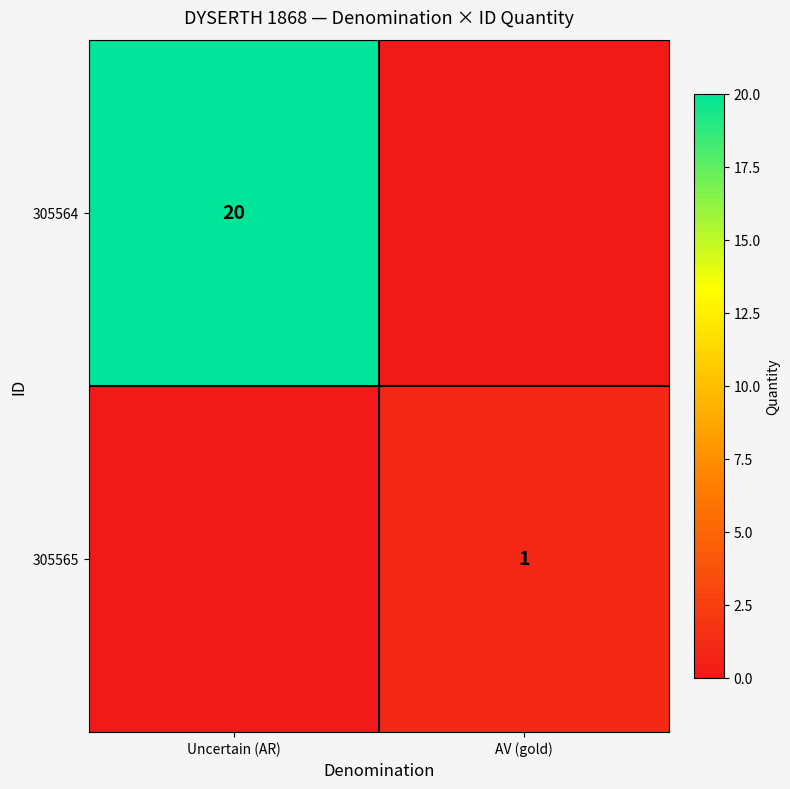

Count the number of data series in this chart.

2